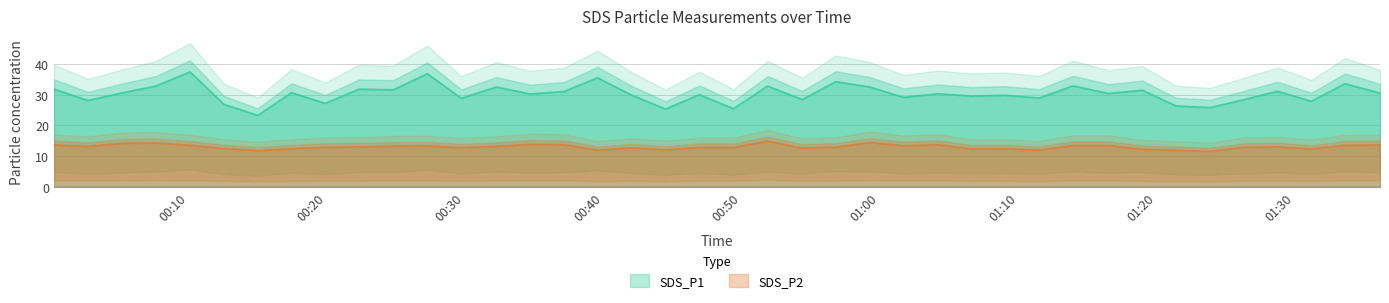

True or false: SDS_P2 and SDS_P1 cross at least once.

False